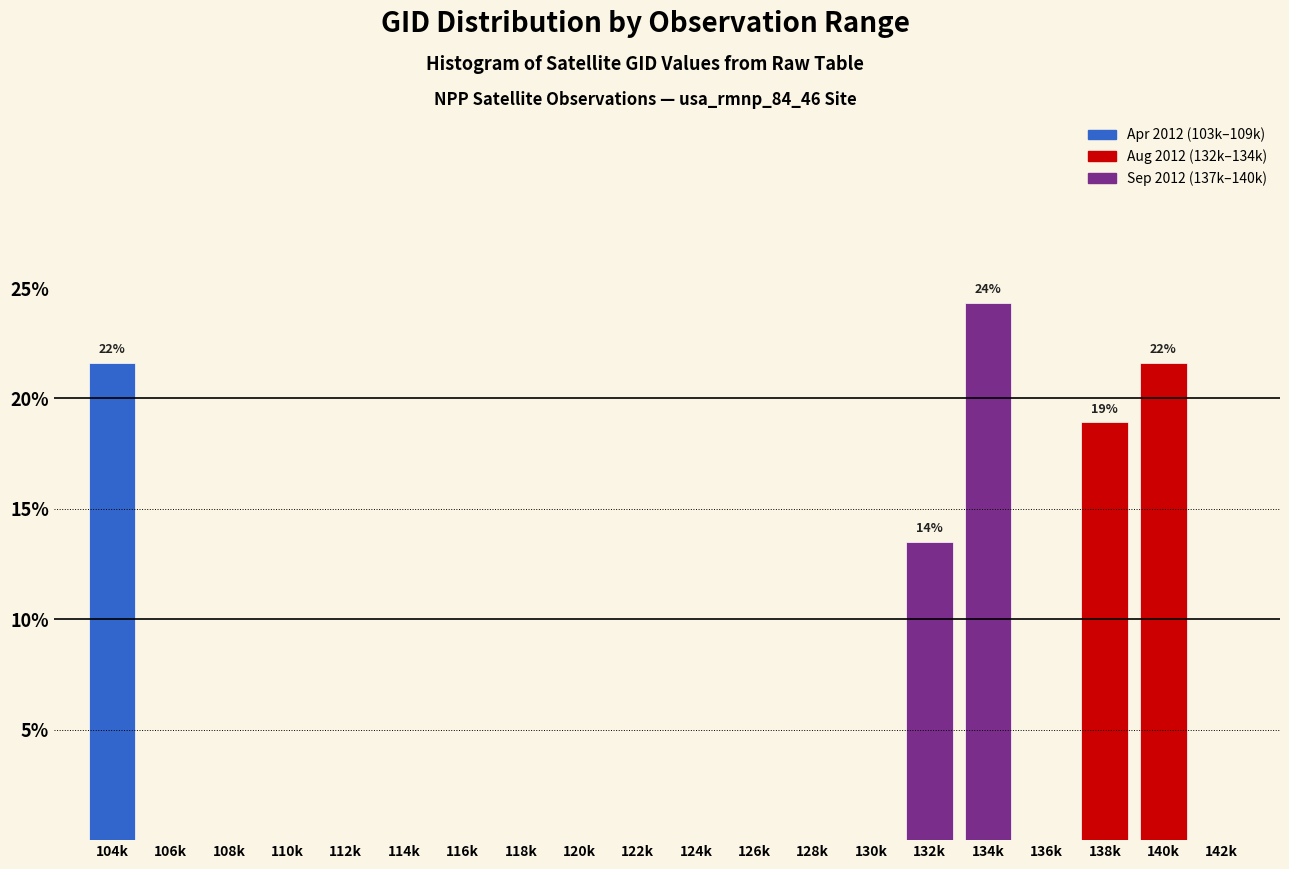

Reading left to right, list all the values displayed in this chart.

104k=21.6	106k=0.0	108k=0.0	110k=0.0	112k=0.0	114k=0.0	116k=0.0	118k=0.0	120k=0.0	122k=0.0	124k=0.0	126k=0.0	128k=0.0	130k=0.0	132k=13.5	134k=24.3	136k=0.0	138k=18.9	140k=21.6	142k=0.0